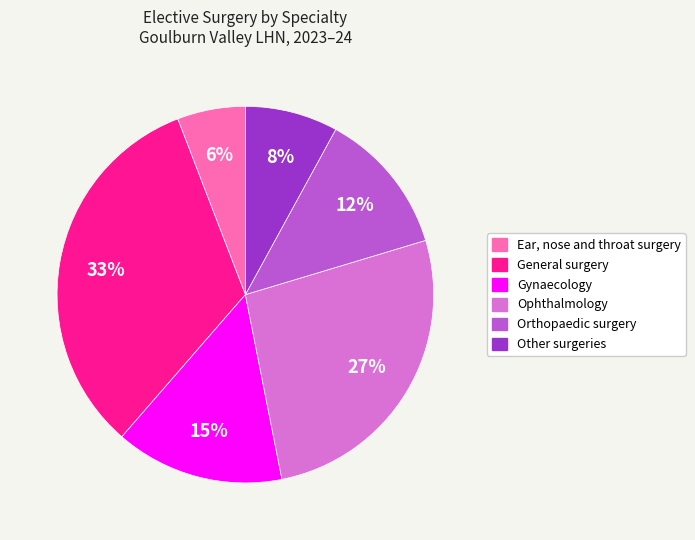

True or false: Gynaecology accounts for 15% of the total.

True